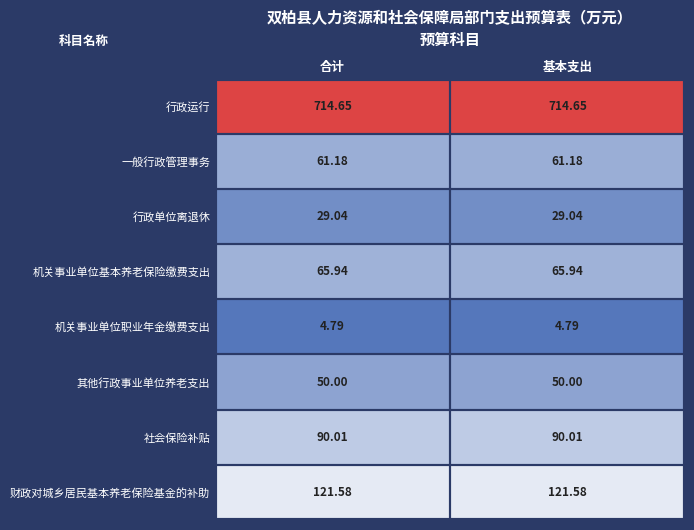

At 合计, list the series in order from smallest to largest.

机关事业单位职业年金缴费支出, 行政单位离退休, 其他行政事业单位养老支出, 一般行政管理事务, 机关事业单位基本养老保险缴费支出, 社会保险补贴, 财政对城乡居民基本养老保险基金的补助, 行政运行